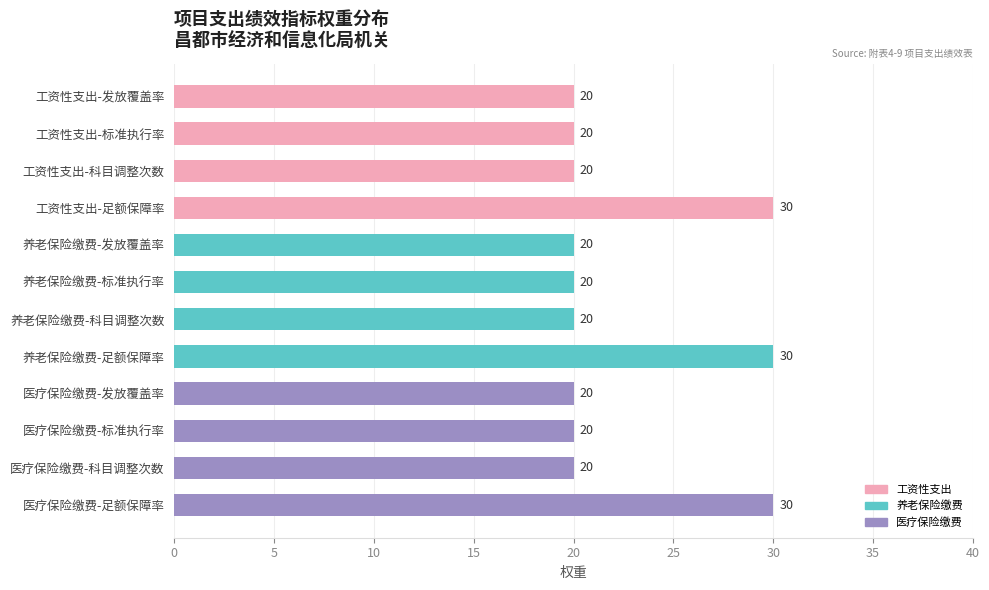

Which has a higher value, 工资性支出-发放覆盖率 or 养老保险缴费-足额保障率?

养老保险缴费-足额保障率